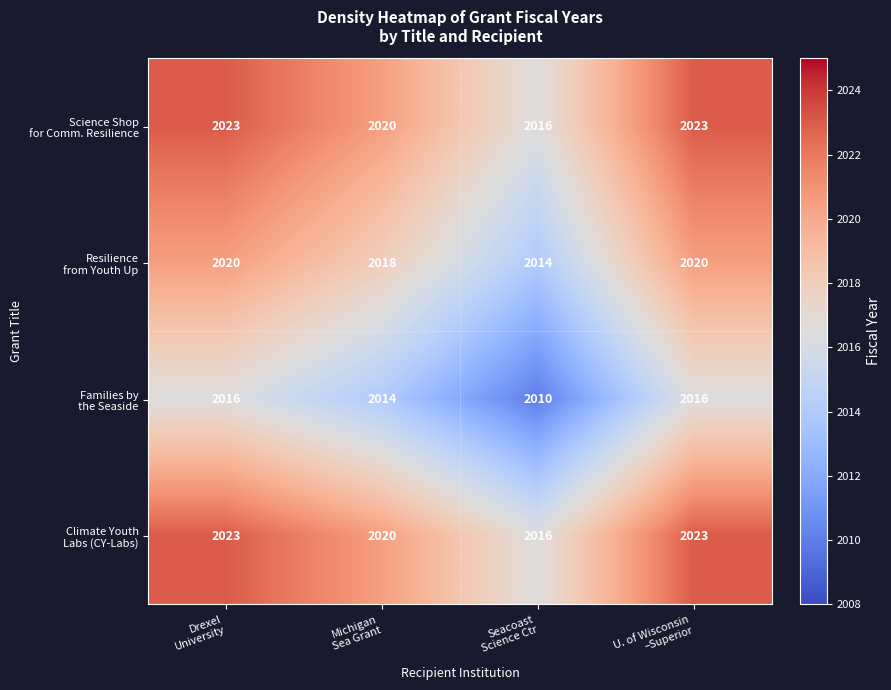

What is the greatest value displayed?

2023